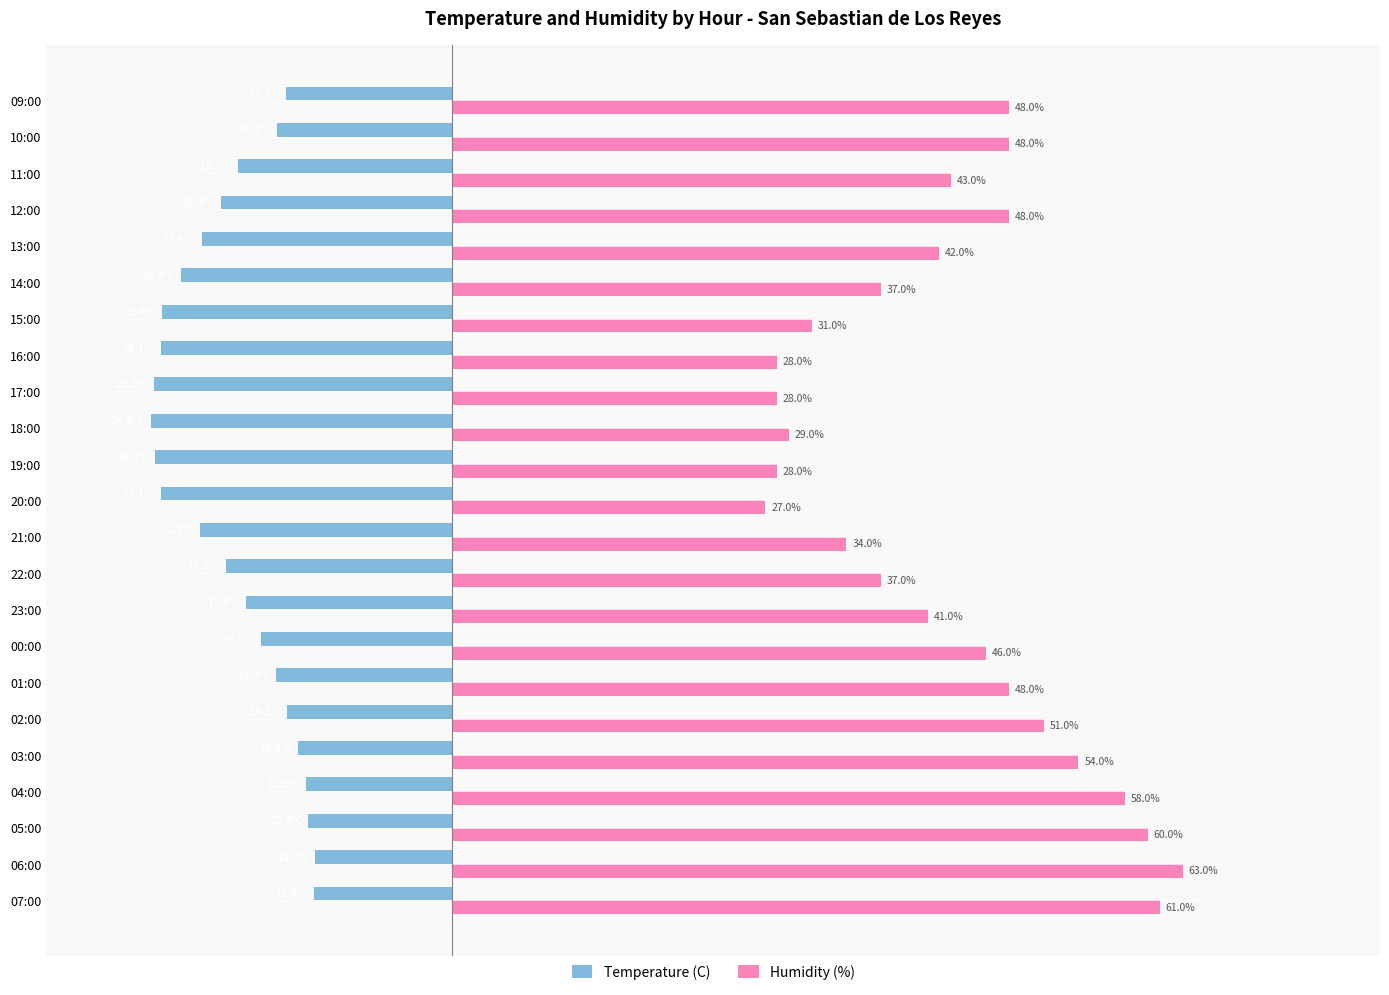

Where is Temperature (C) nearest to the value -18?

23:00